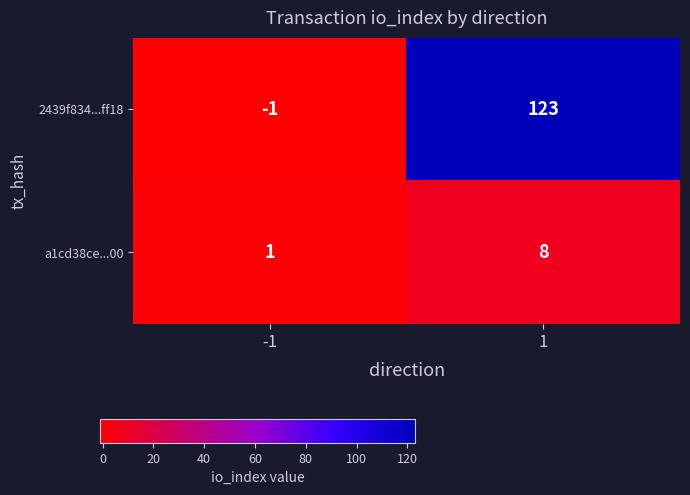

Reading left to right, list all the values displayed in this chart.

2439f834...ff18: -1	123
a1cd38ce...00: 1	8